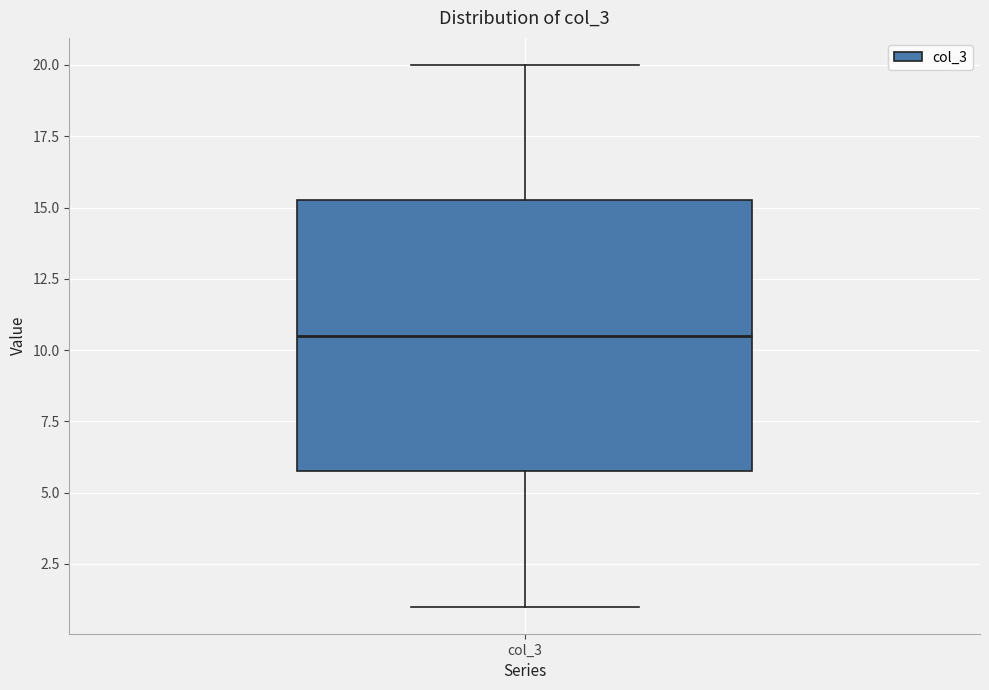

Transcribe this box plot: give where the median line is, the range the box spans, and where the two whiskers end, as read against the y-axis. The values are not printed on the chart, so give them approximately, as read against the axis.

median 10.5, box 6.0 to 15.5, whiskers 1.0 to 20.0